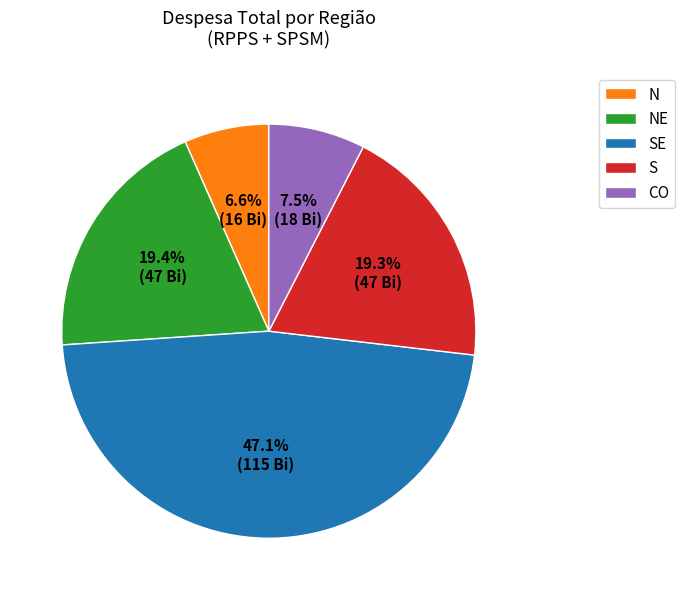

Approximately how many times larger is the value at N compared to CO?

0.9